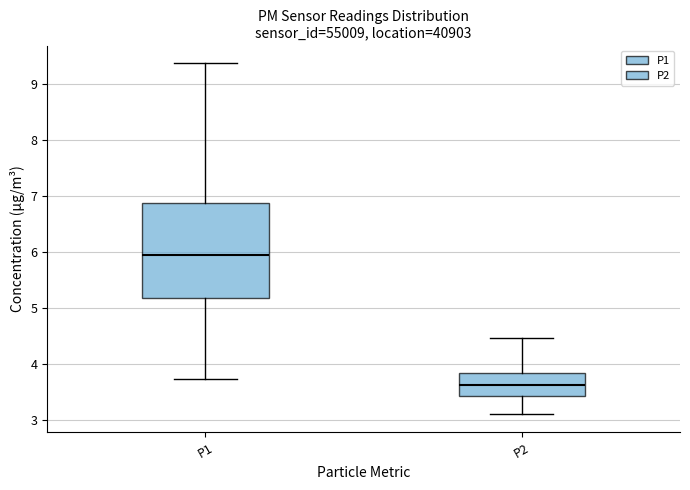

Where is the lower edge of the box for P1 on the y-axis? The values are not printed on the chart, so give them approximately, as read against the axis.

5.2